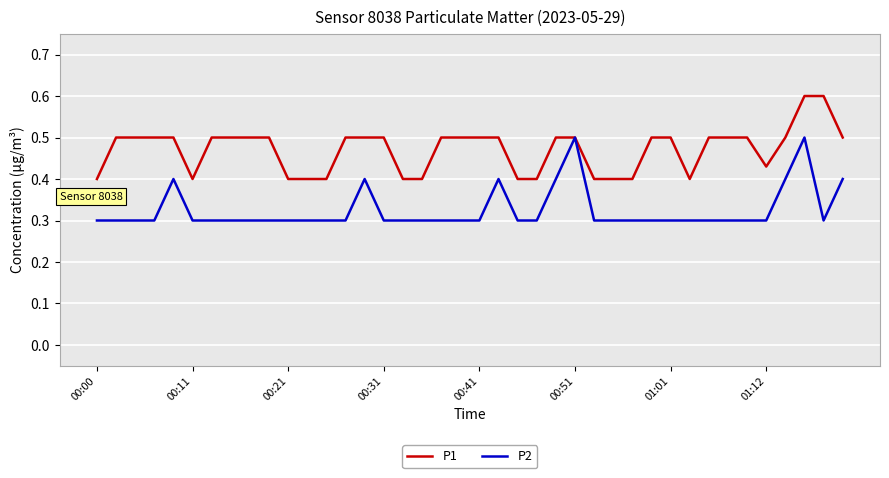

What is the maximum value shown in the chart?

0.6